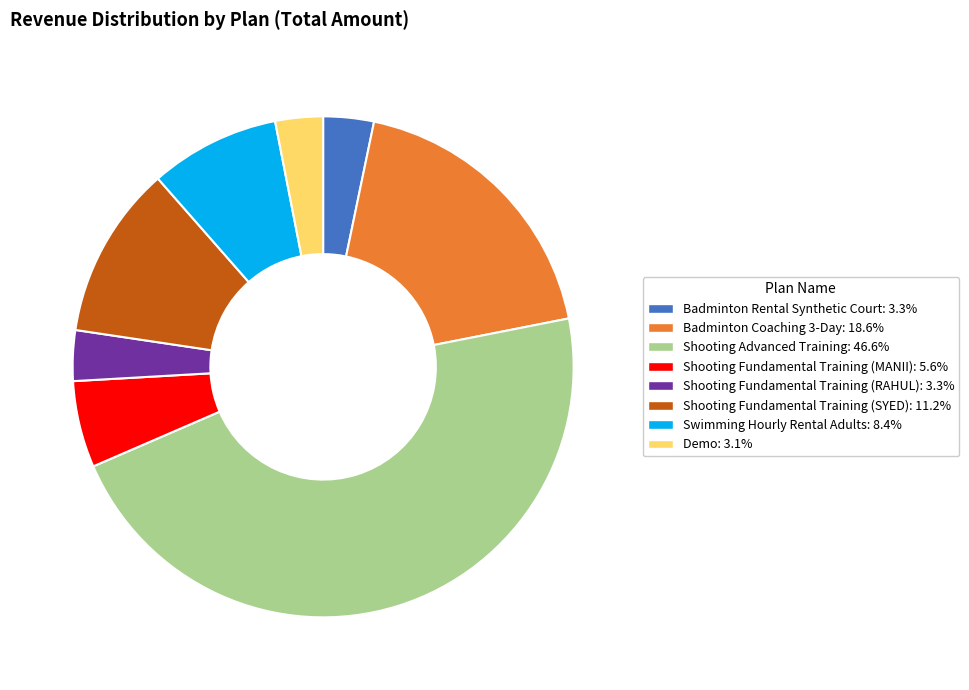

Is there any slice that represents more than half of the pie?

No